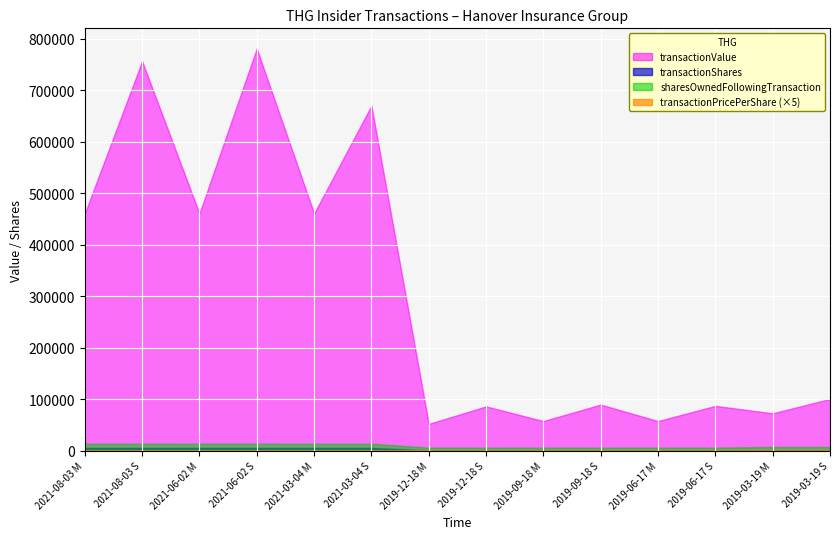

Is it true that transactionValue equals 781069.0 at 2021-06-02 S?

True